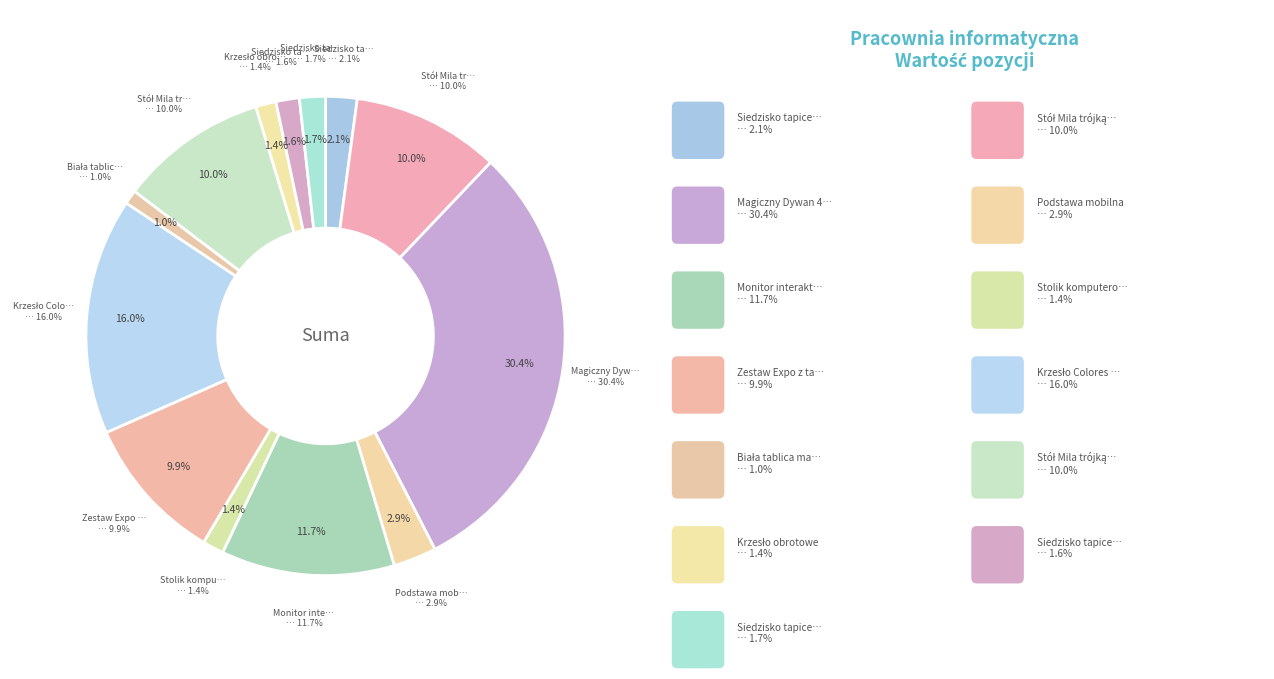

What percentage is NOT represented by Siedzisko tapicerowane małe?

98.4%